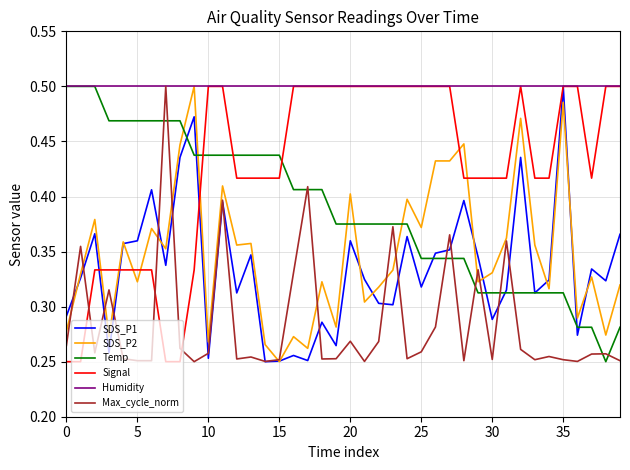

Which series has the largest total across all categories?

Humidity